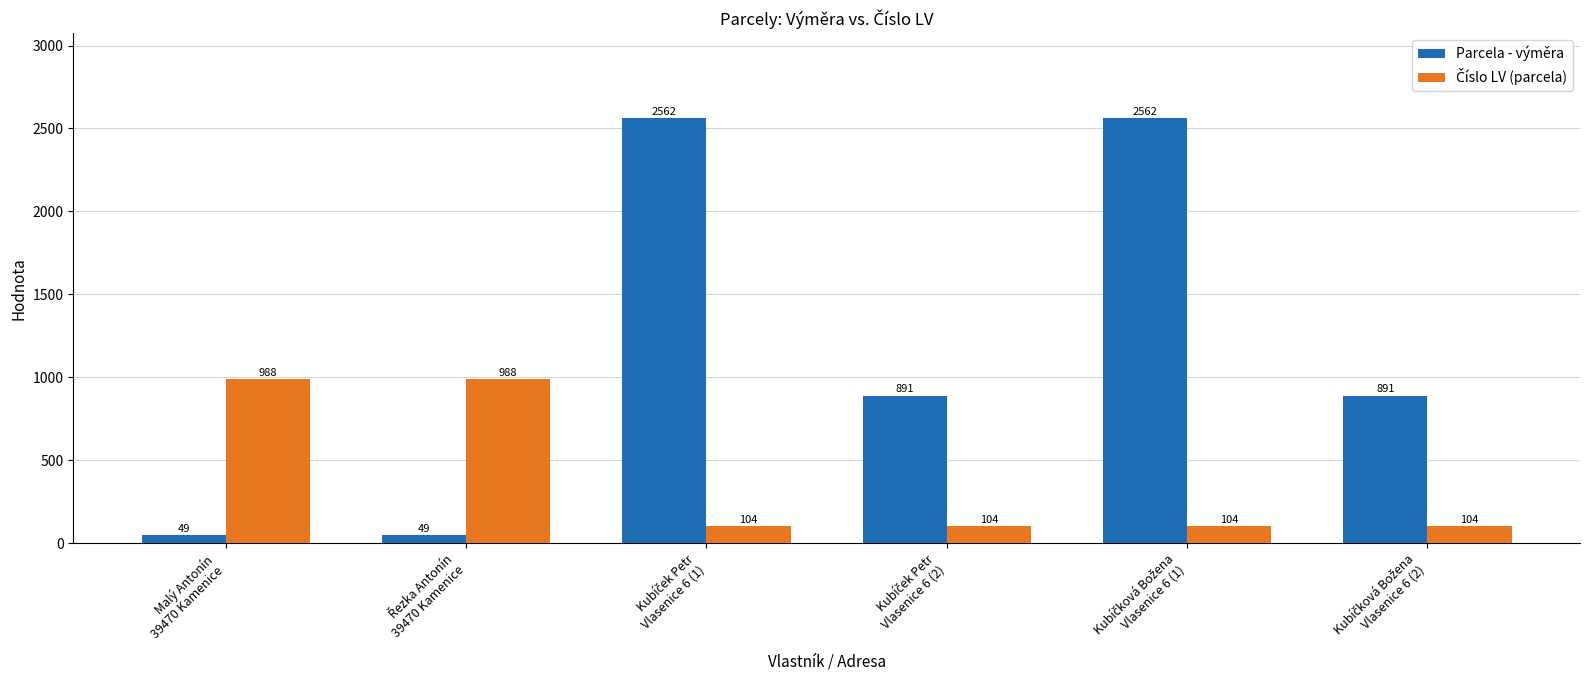

Which series has the largest range (max minus min)?

Parcela - výměra